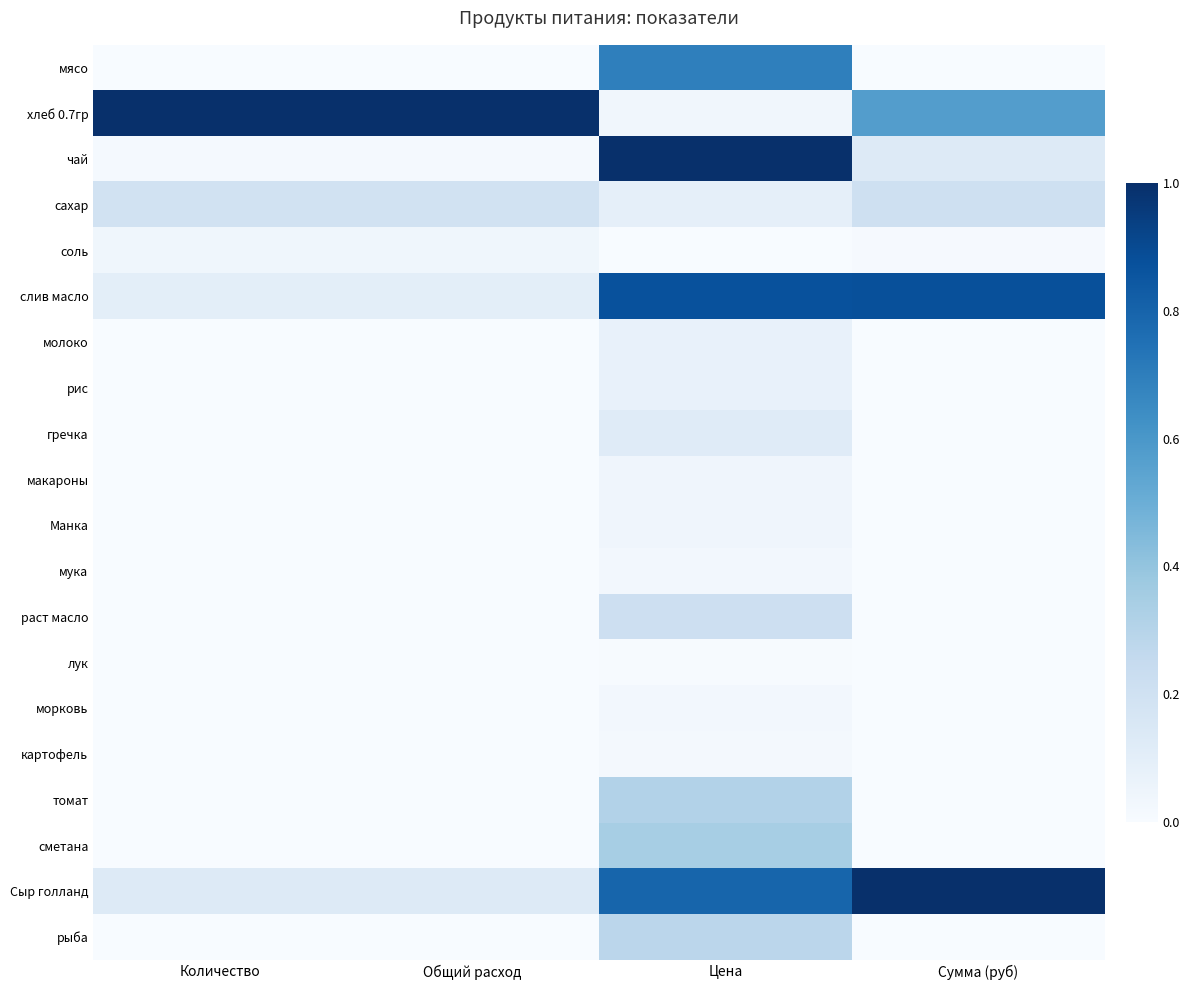

What is the total value across all series at Сумма (руб)?

2.8